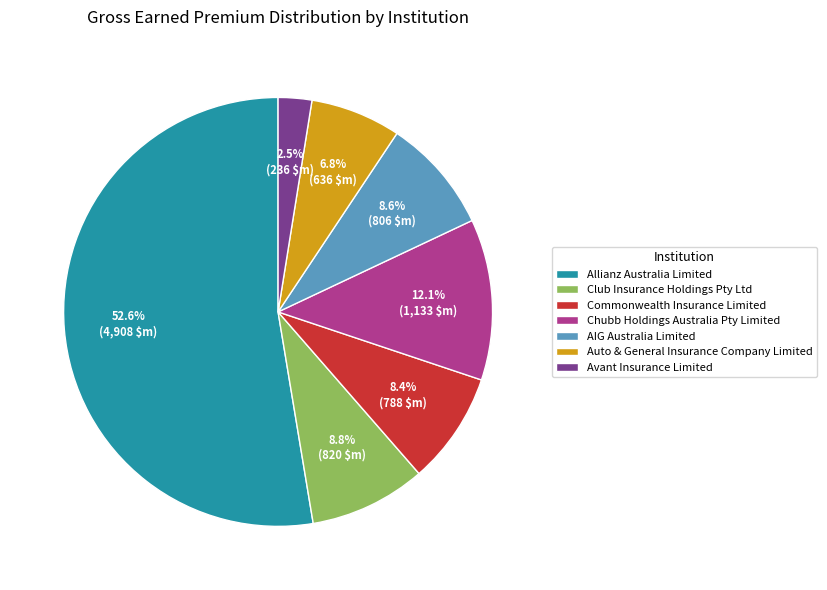

Which category accounts for the majority?

Allianz Australia Limited